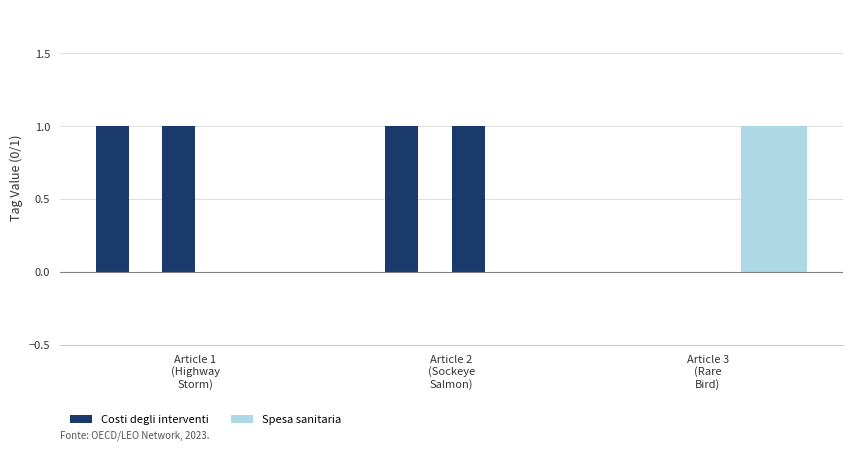

What is the difference between the highest and lowest values at Article 2
(Sockeye
Salmon)?

1